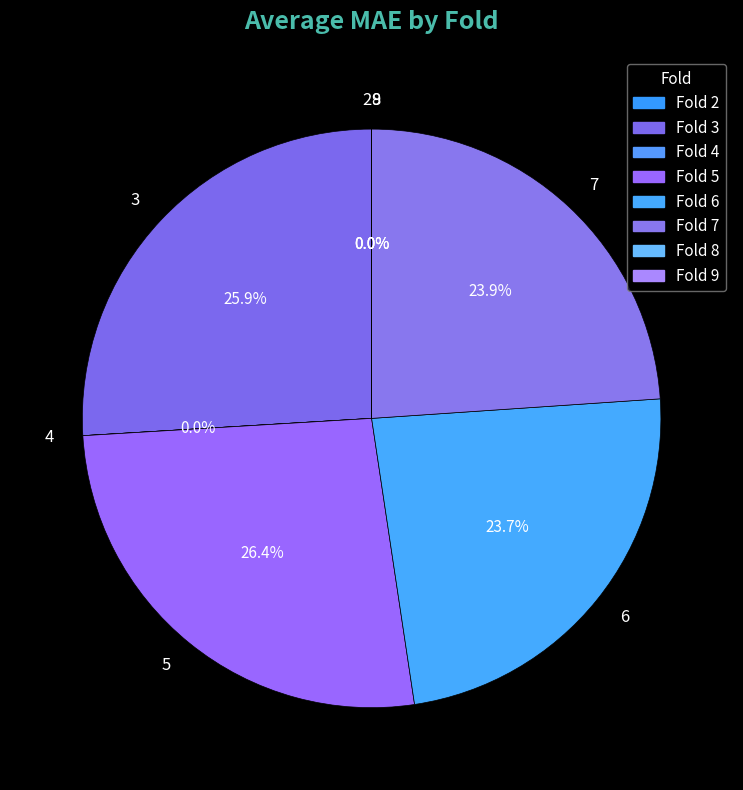

What is the ratio of the value at 6 to the value at 7?

1.0